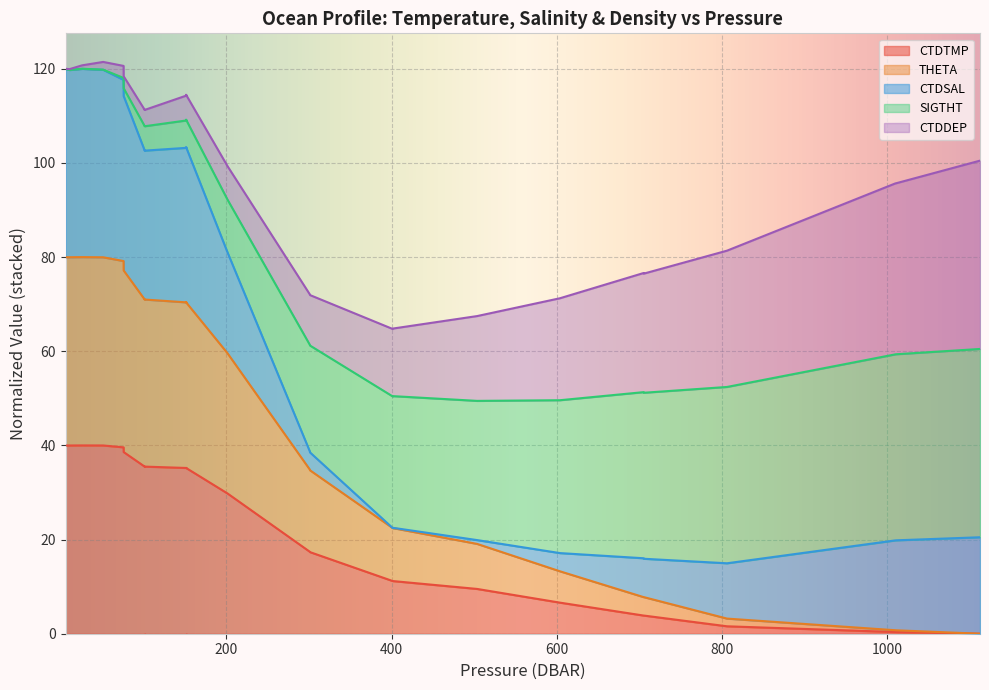

What is the total value across all series at 1112.7?

100.5